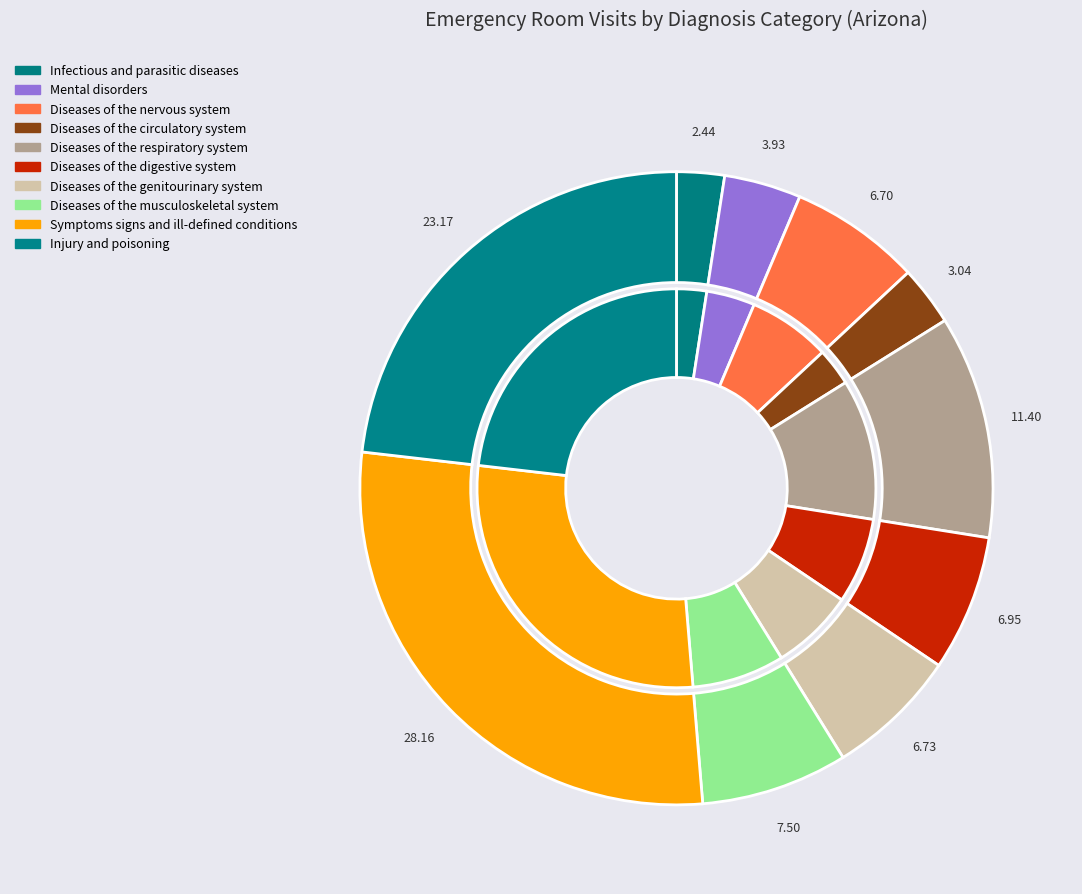

How many segments does this pie chart have?

10